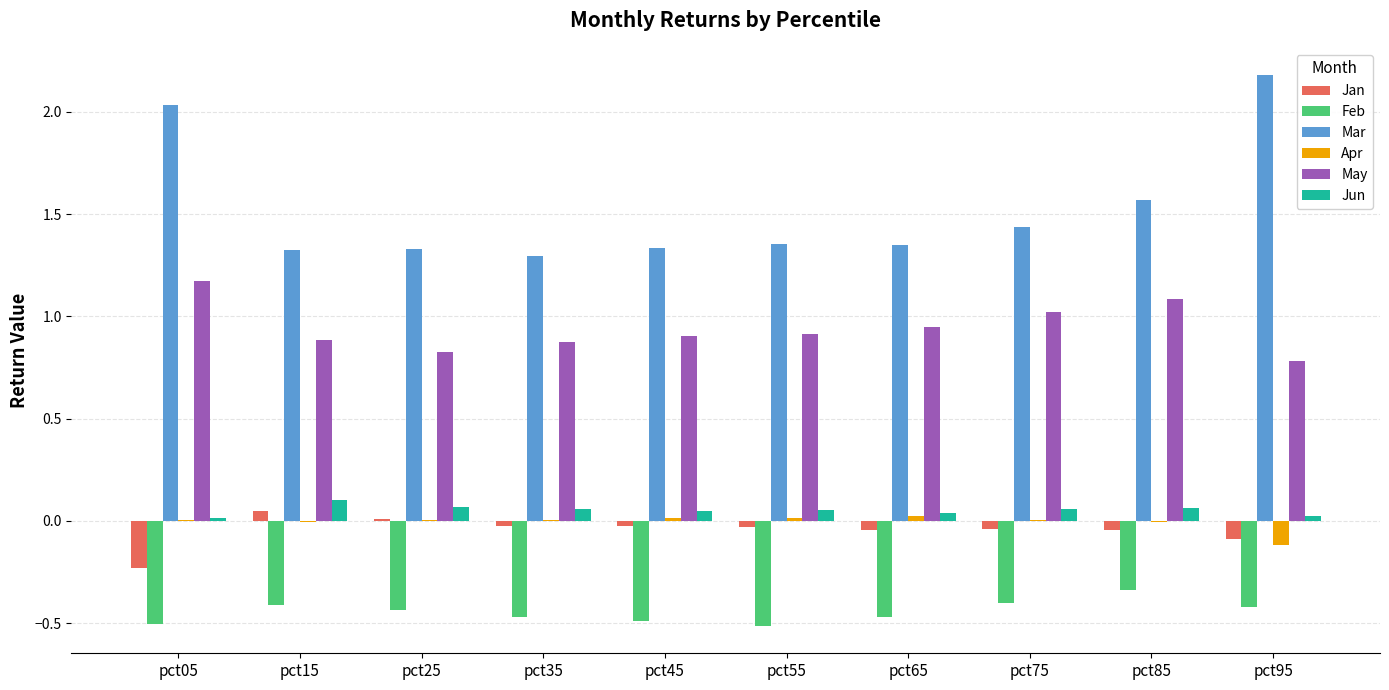

What is the difference between the Mar values at pct65 and pct05?

0.7